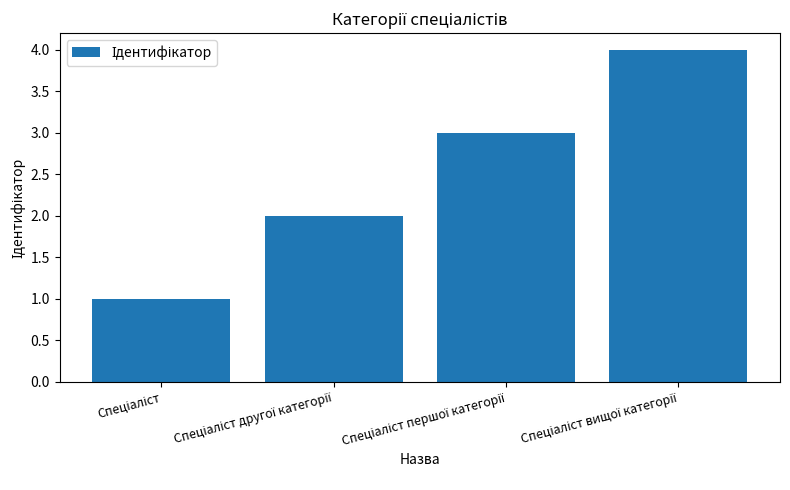

What is the sum of all values?

10